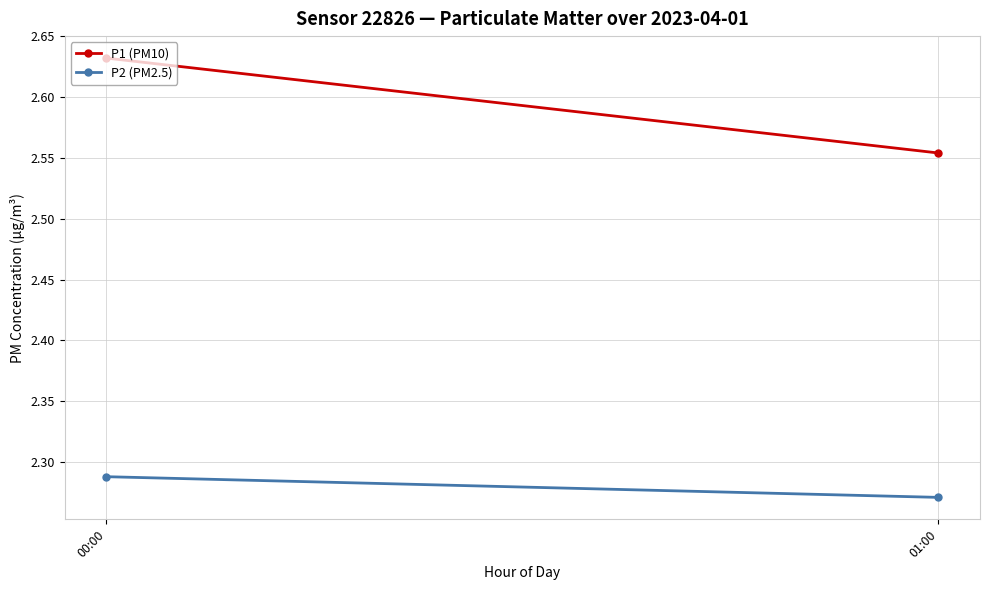

Is the value of P2 (PM2.5) at 01:00 greater than the value of P1 (PM10) at 00:00?

No